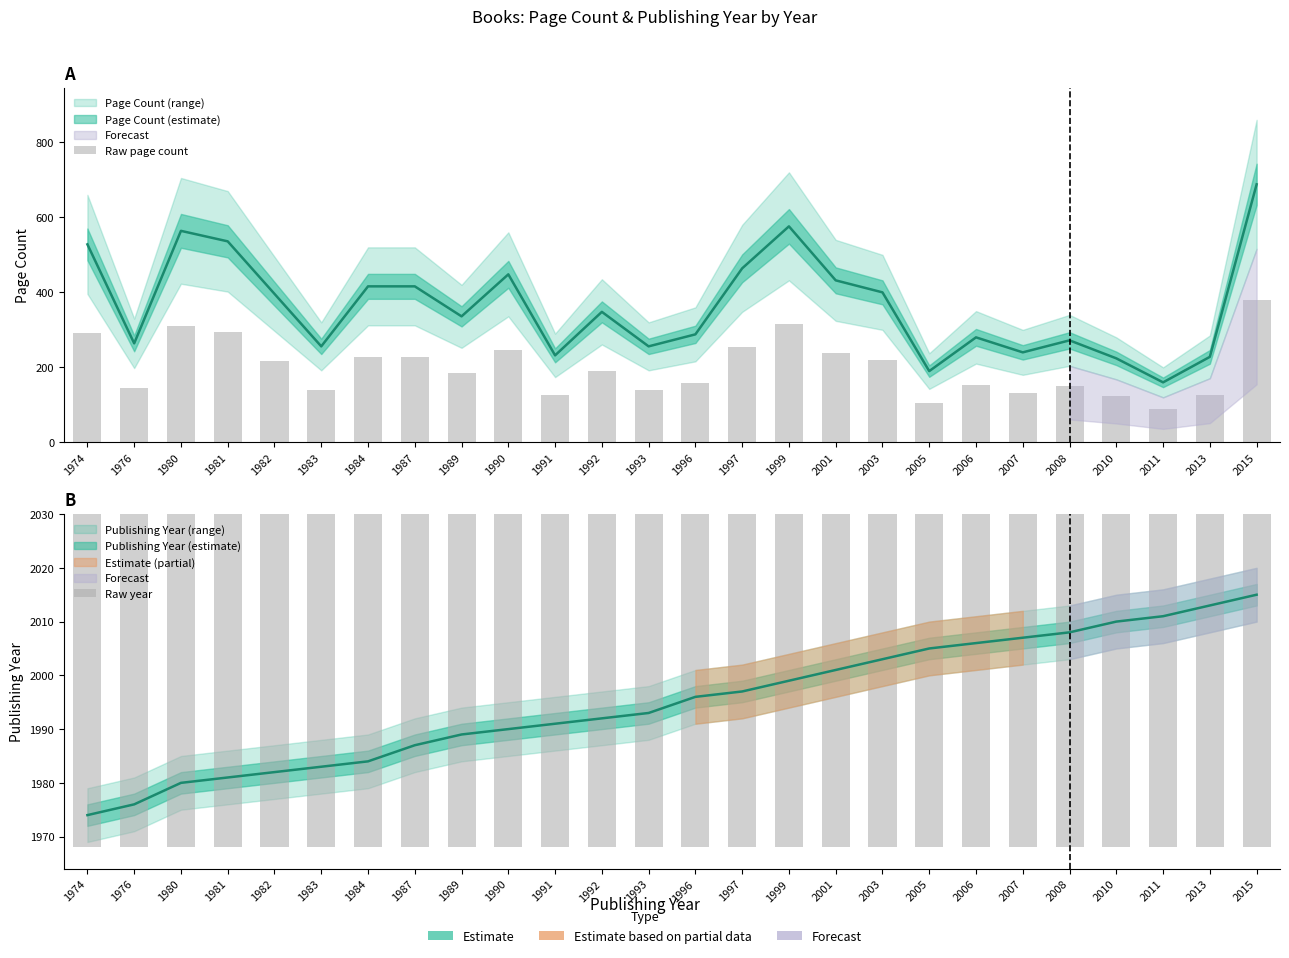

The value of Raw page count at 1997 is 395.6. True or false?

False